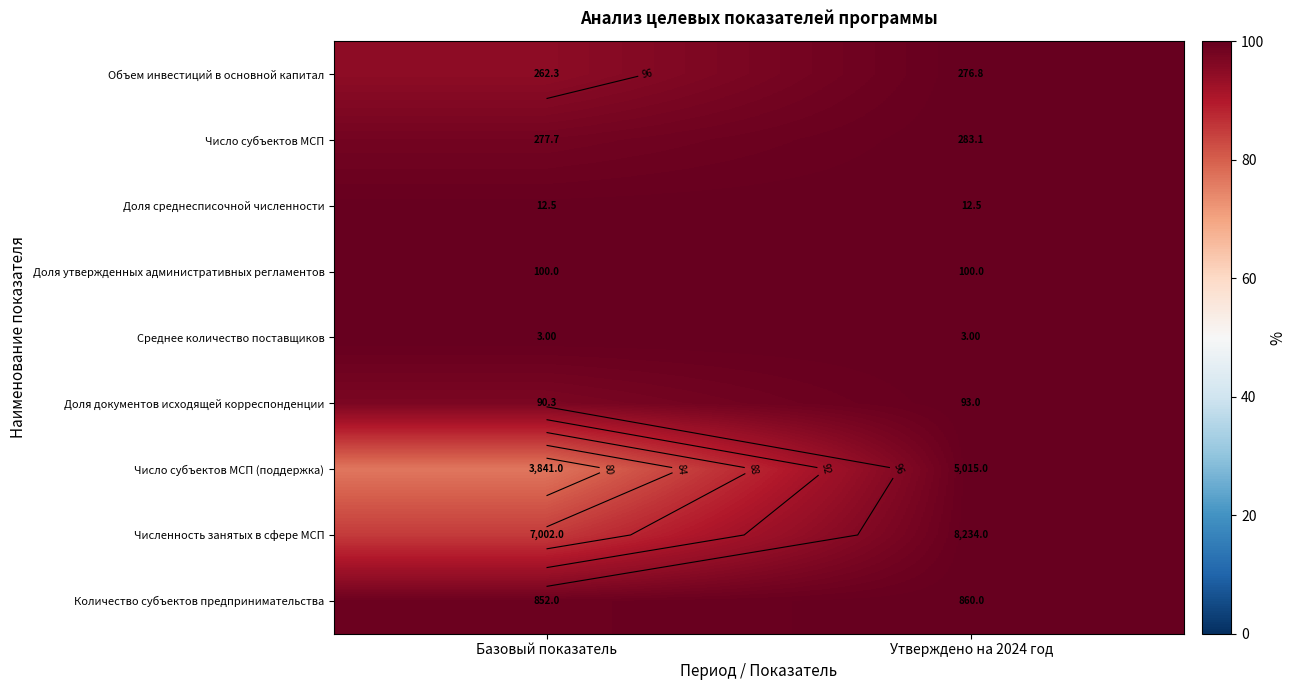

At which label is Доля среднесписочной численности closest to 99?

Базовый показатель